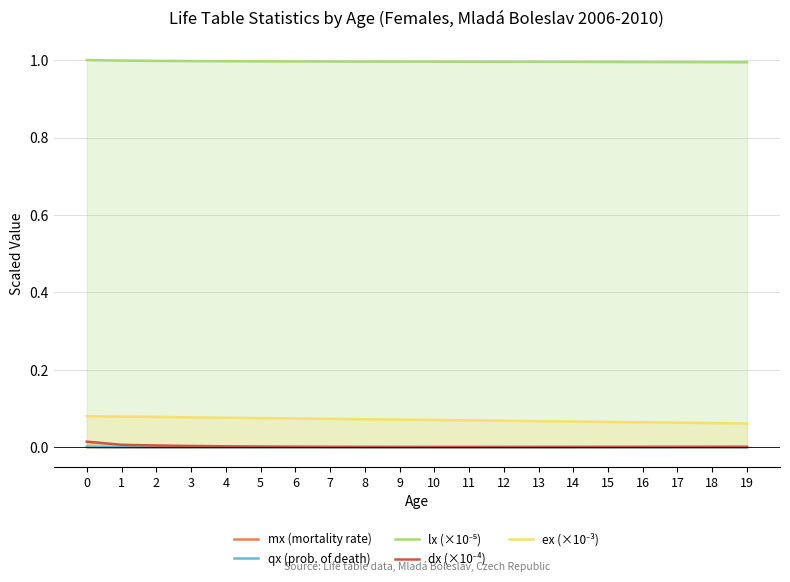

What are all the series names shown in the legend?

mx (mortality rate), qx (prob. of death), lx (×10⁻⁵), dx (×10⁻⁴), ex (×10⁻³)